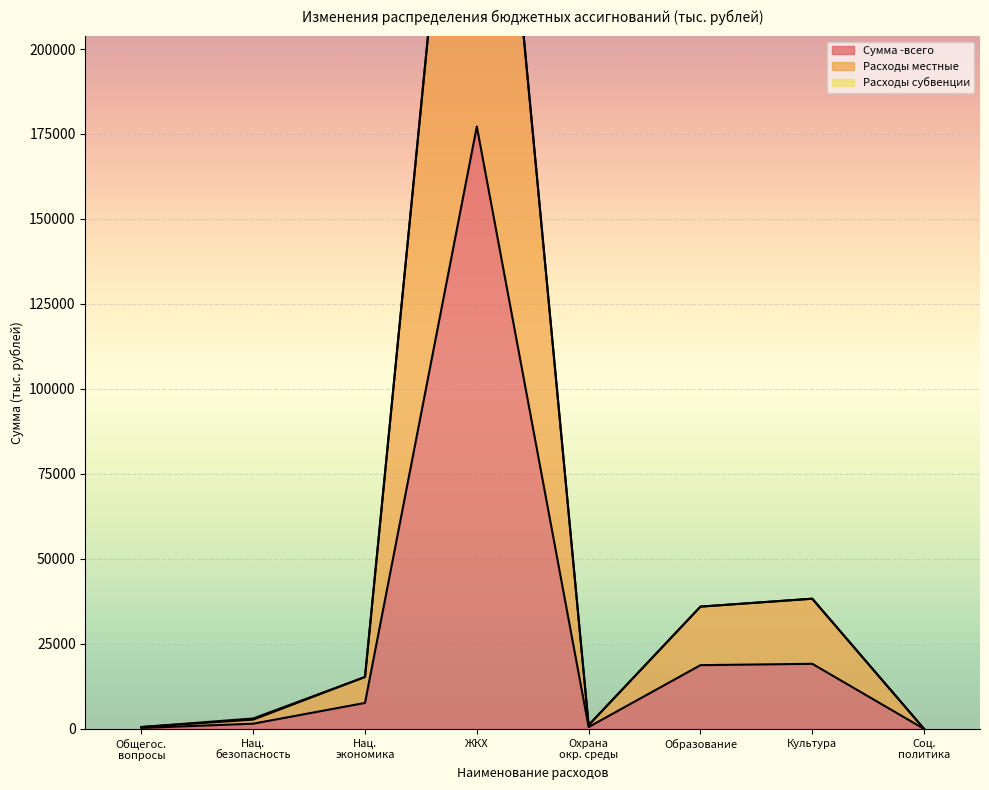

At which label does Сумма -всего reach its peak?

ЖКХ